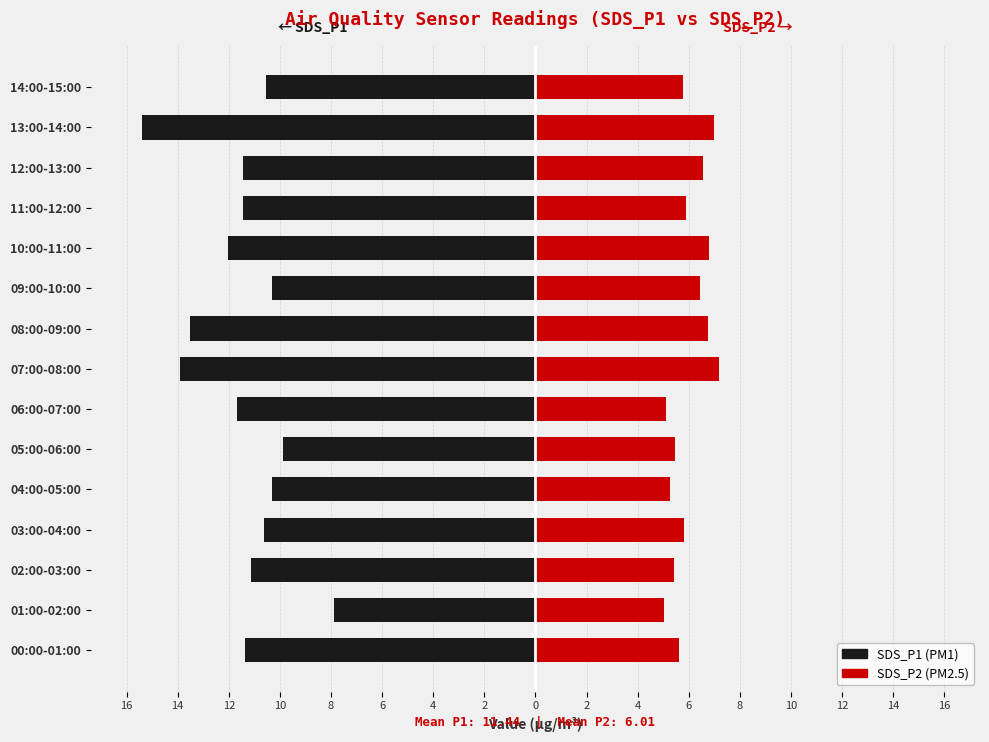

Which series has the largest range (max minus min)?

SDS_P1